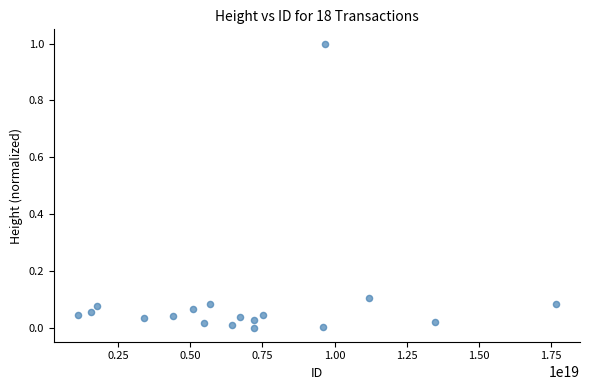

What is the range of Y values (max minus min)?

1.0